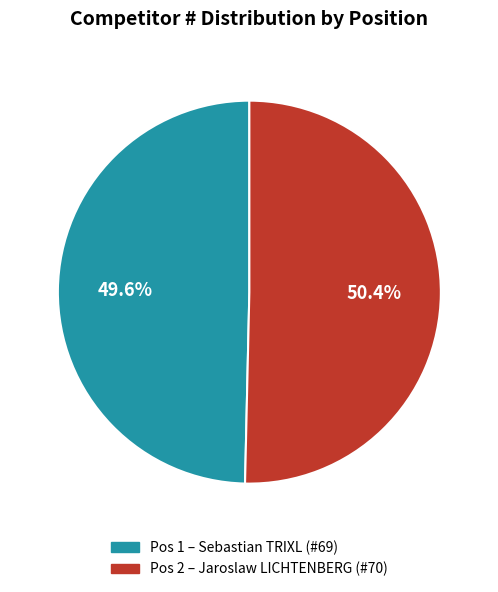

Is there any slice that represents more than half of the pie?

Yes